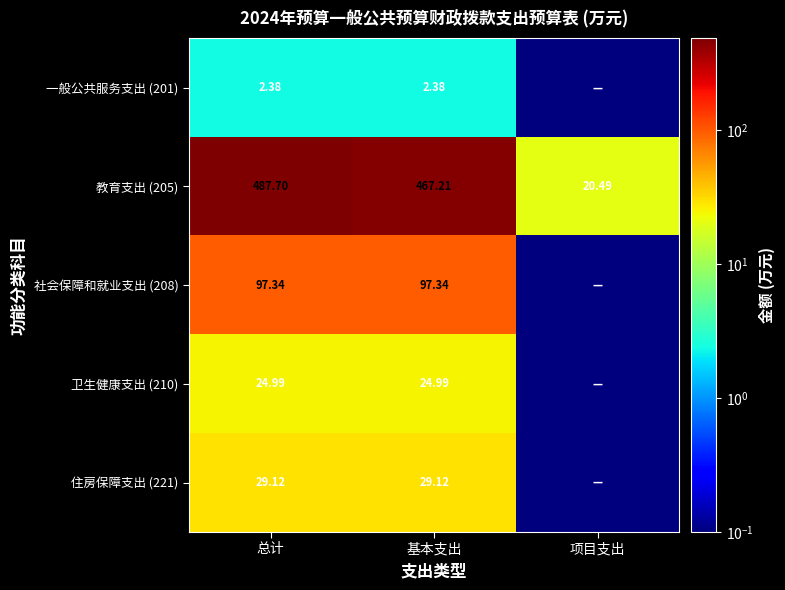

At which category does the chart reach its minimum across all series?

项目支出